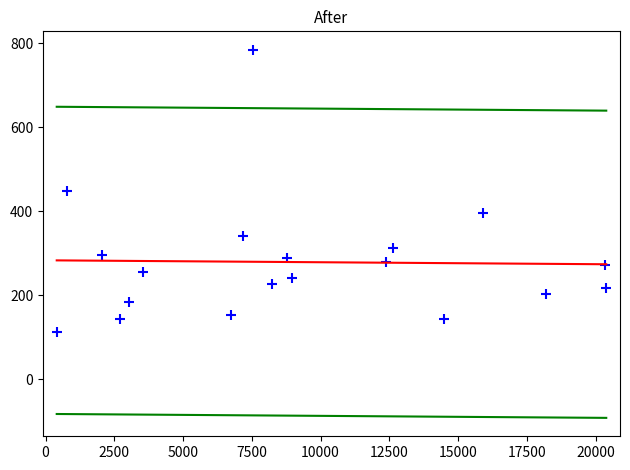

What is the range of X values (max minus min)?

19983